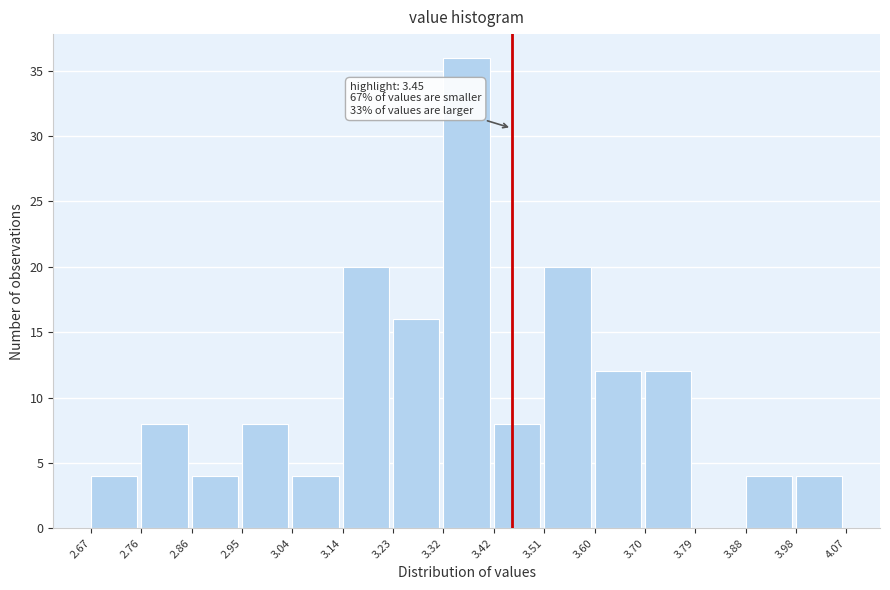

Which range on the x-axis has the tallest bar?

3.32 to 3.42